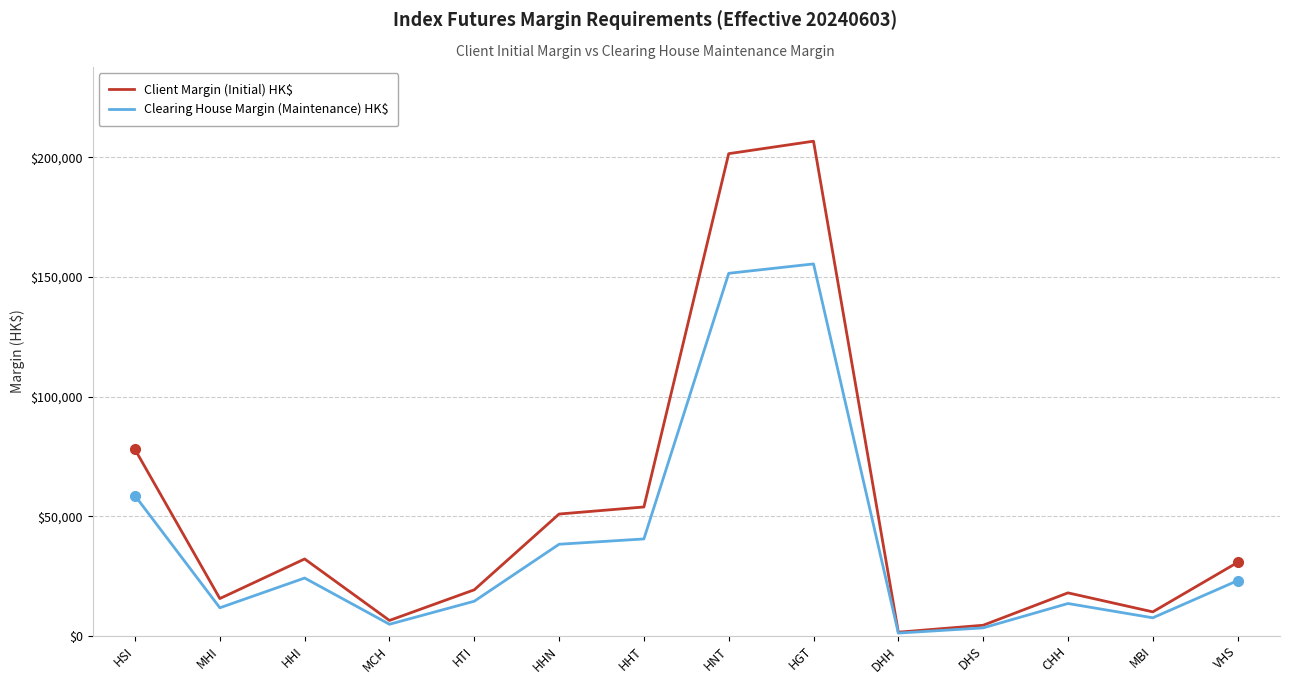

What is the difference between the maximum and second lowest values in the Client Margin (Initial) HK$ series?

202306